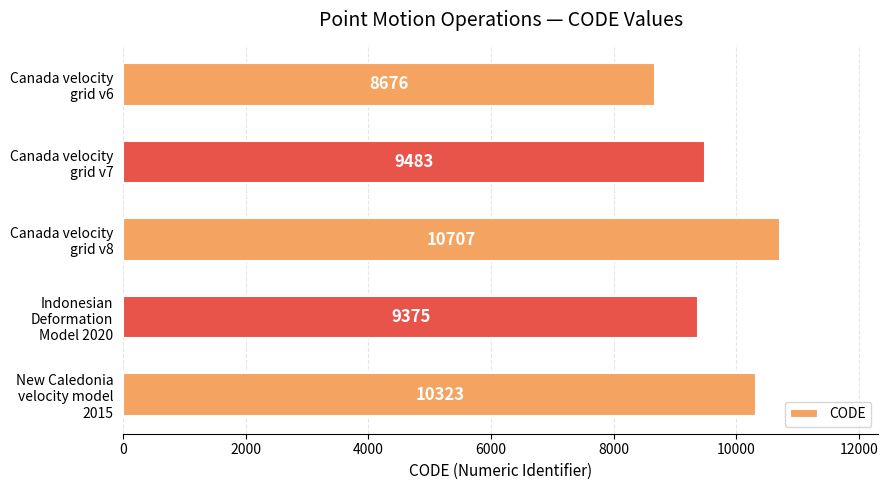

What is the difference between the maximum and minimum values?

2031